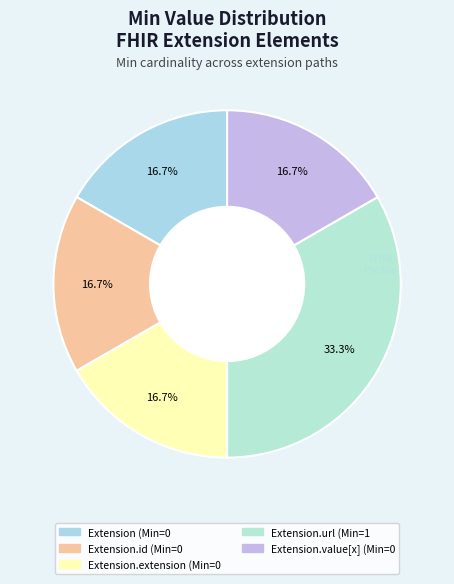

Which slice is the smallest?

Extension